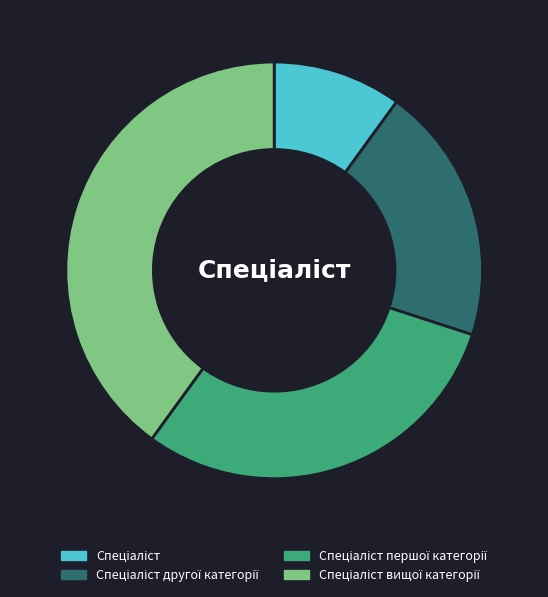

Does any single category account for the majority?

No